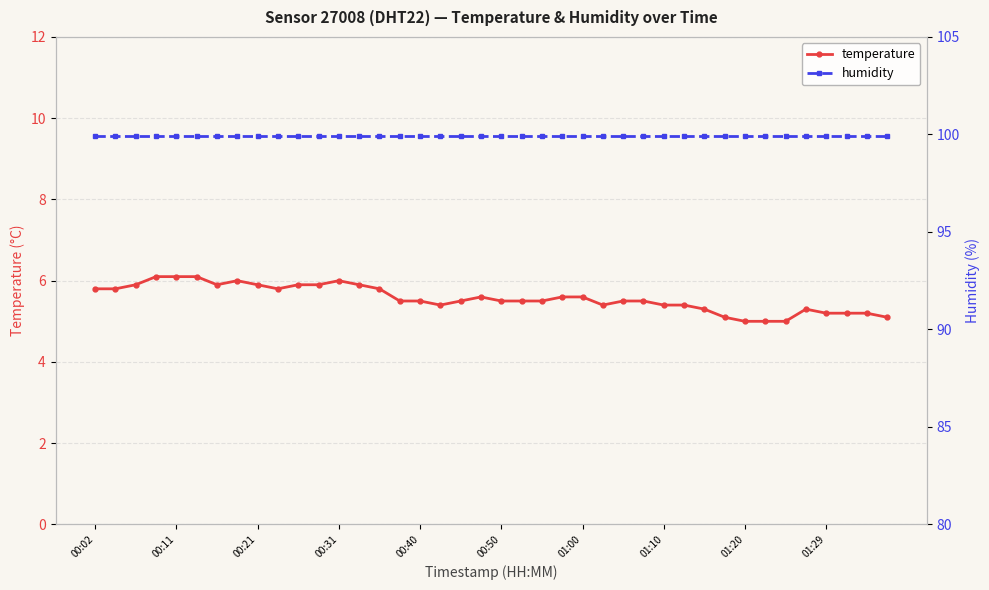

What is the highest value of the temperature series?

6.1